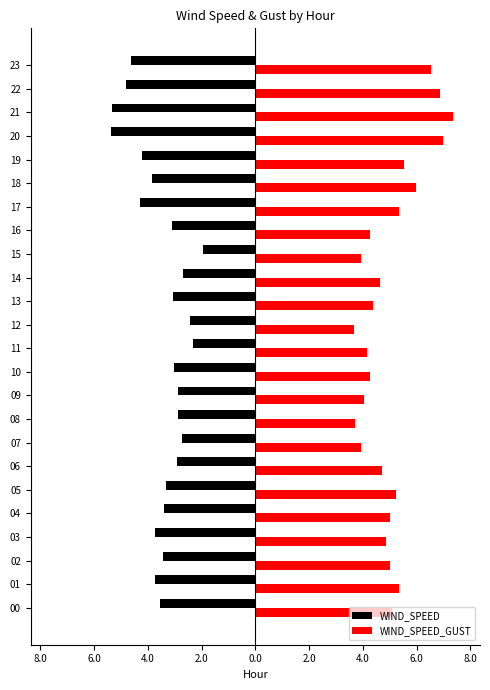

What are all the series names shown in the legend?

WIND_SPEED, WIND_SPEED_GUST